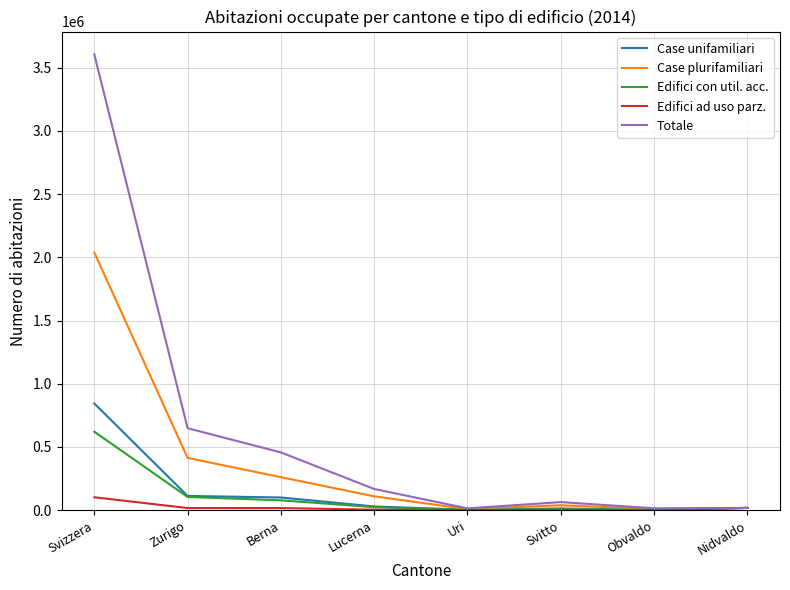

At which label does Edifici con util. acc. reach its peak?

Svizzera